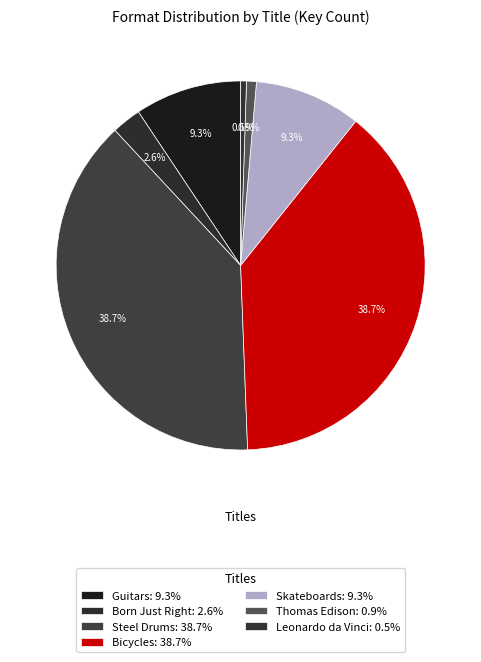

How many segments does this pie chart have?

7